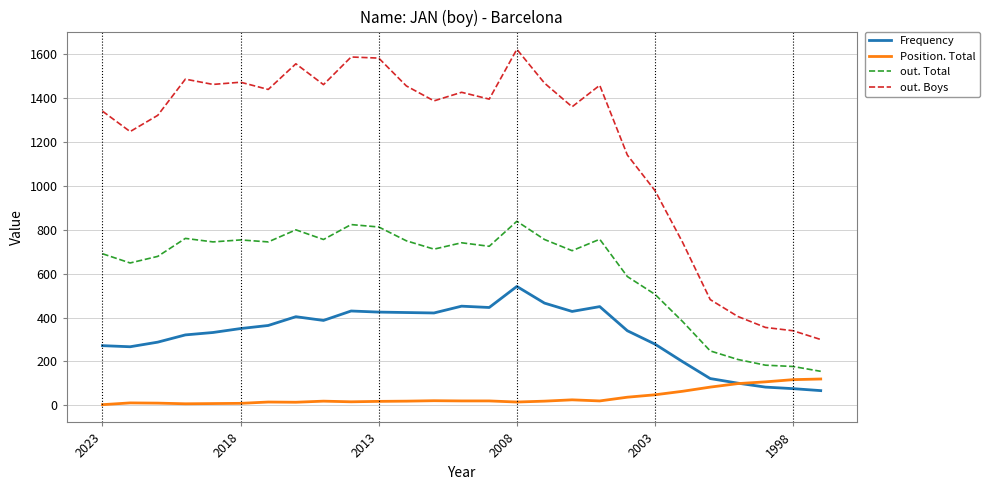

Which series has the largest total across all categories?

out. Boys